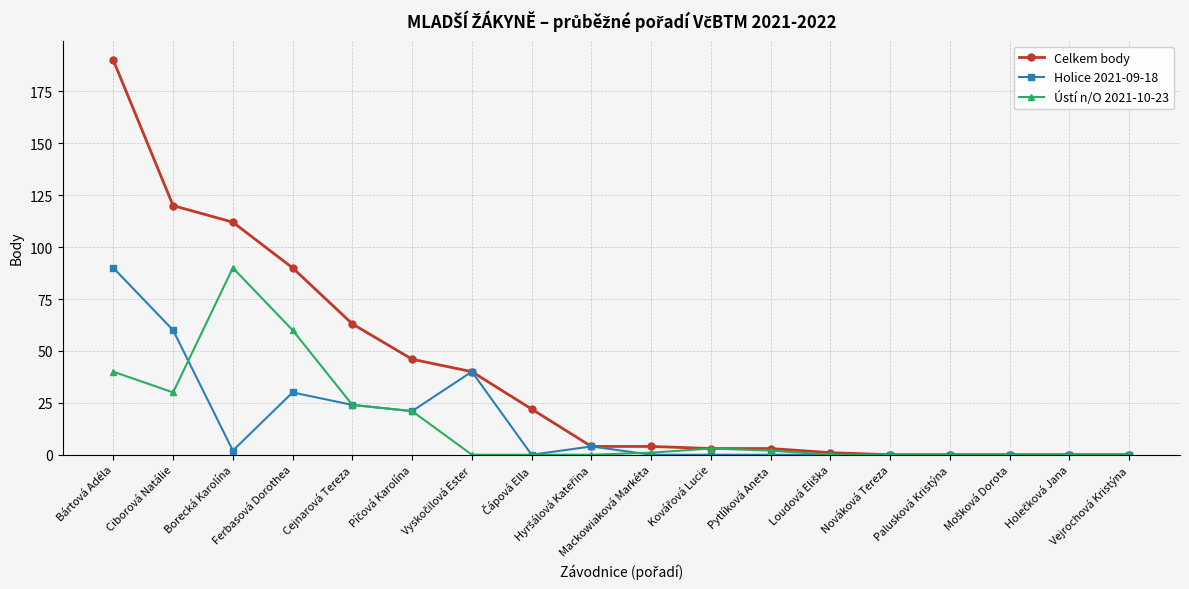

What is the difference between the maximum and second lowest values in the Celkem body series?

190